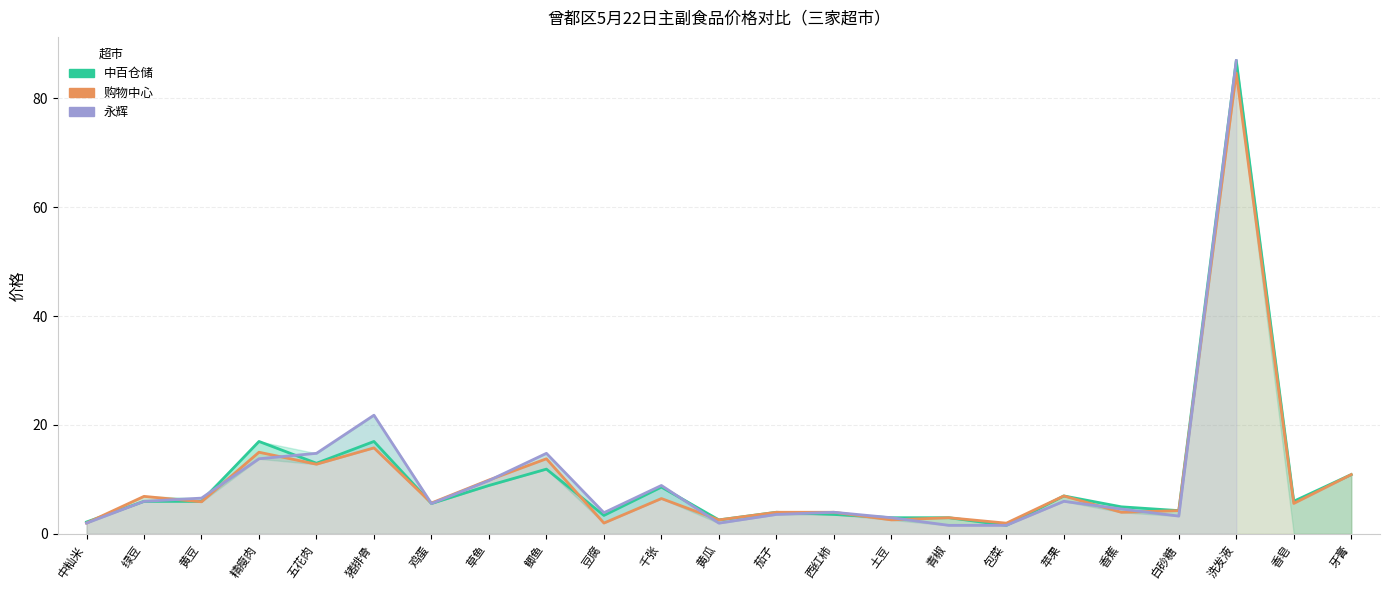

At 精瘦肉, list the series in order from smallest to largest.

永辉, 购物中心, 中百仓储